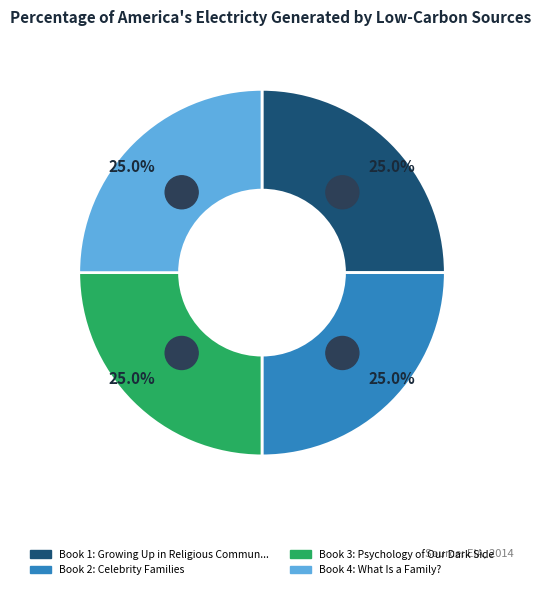

The Growing Up in Religious Communities slice represents 17% of the pie. True or false?

False